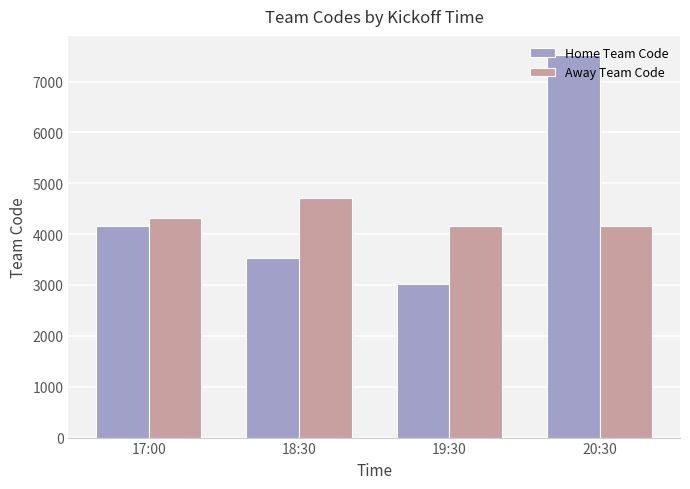

What are all the series names shown in the legend?

Home Team Code, Away Team Code